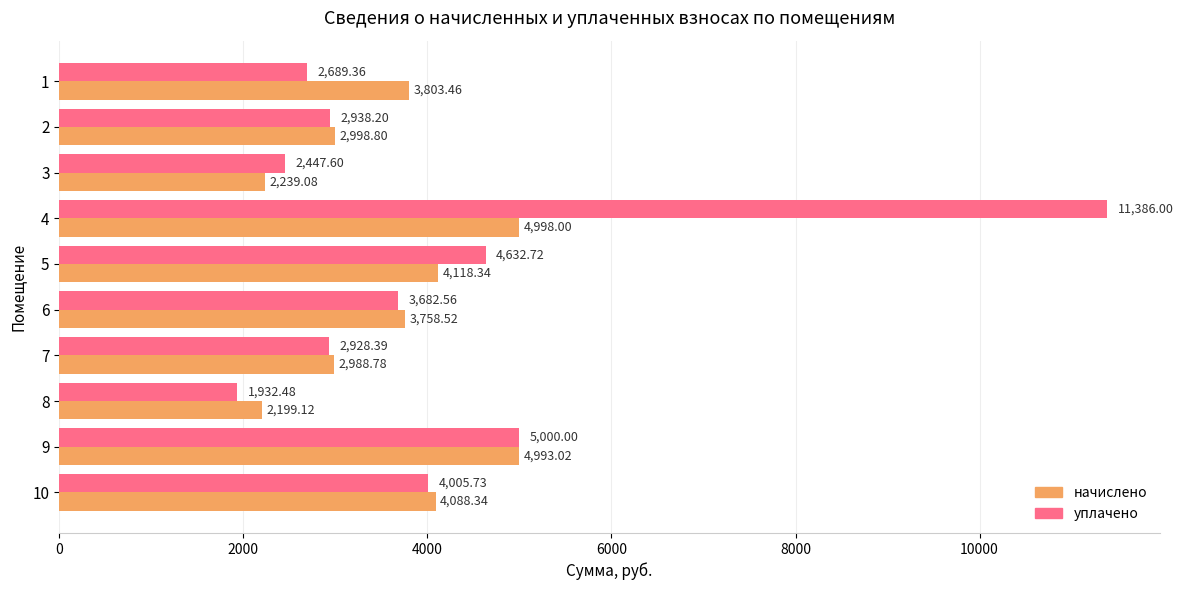

What is the spread (max minus min) of values at 3?

208.5